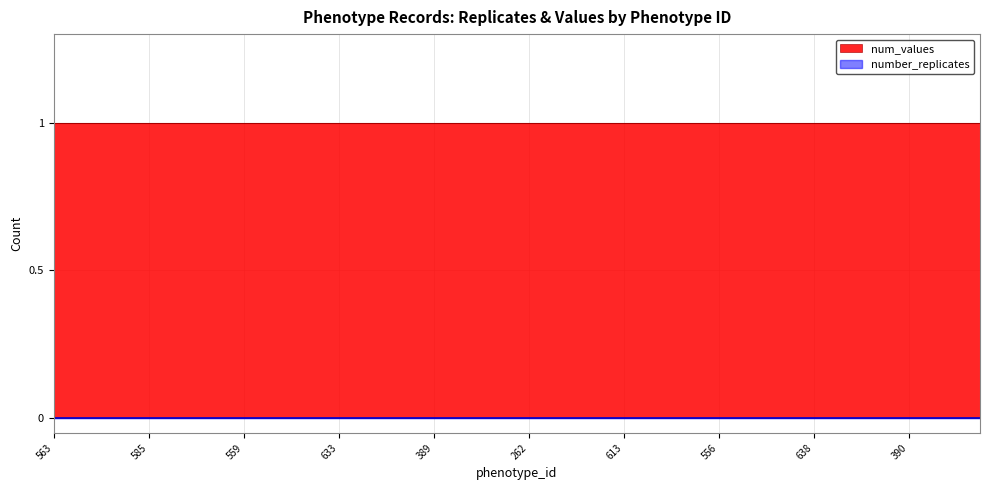

Is it true that num_values equals 1 at 262?

True